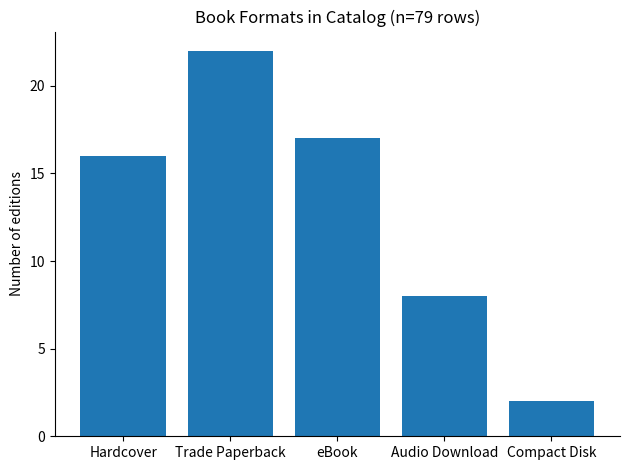

Reading right to left, extract all data points from this chart.

Compact Disk=2	Audio Download=8	eBook=17	Trade Paperback=22	Hardcover=16